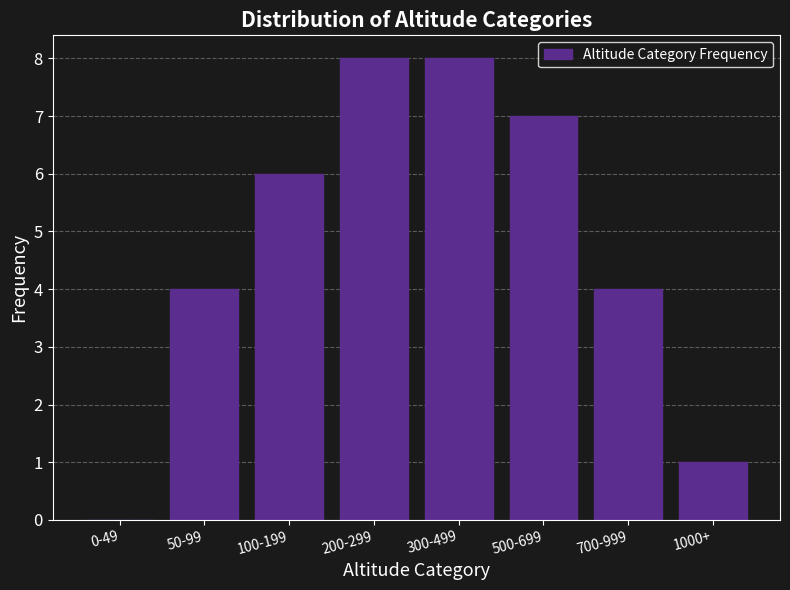

What is the change in value from 500-699 to 700-999?

-3